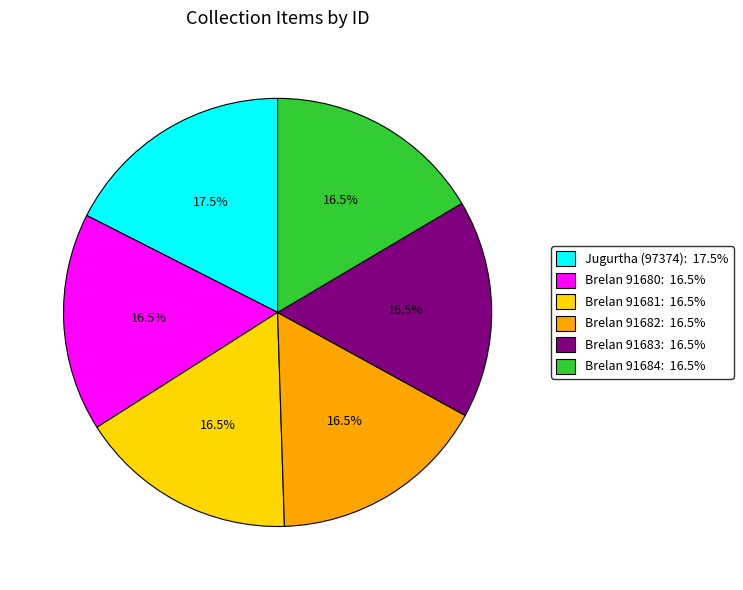

Is there a majority slice in this chart?

No